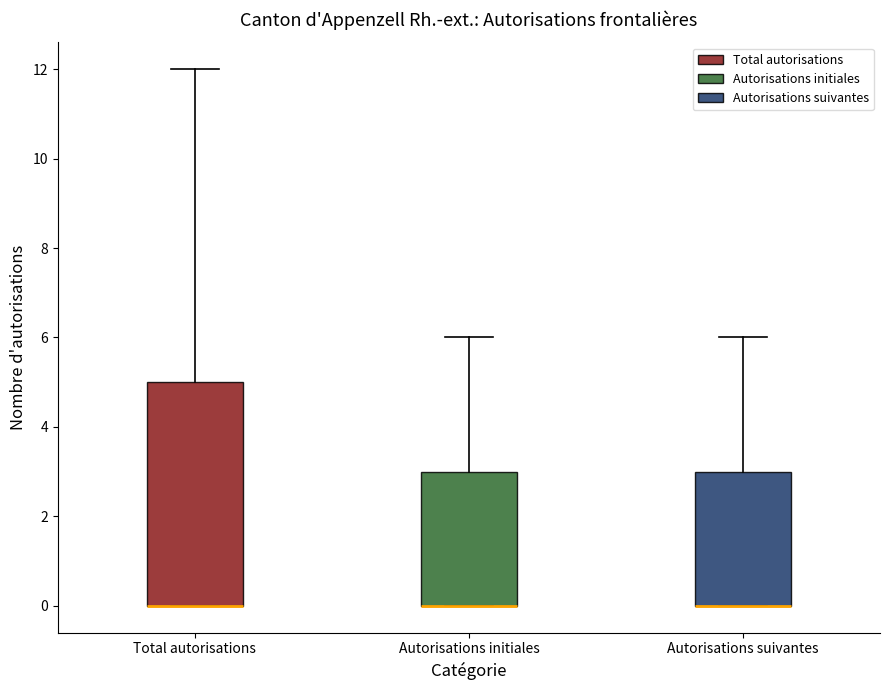

Reading left to right, read every box against the y-axis: the position of its median line, the range the box covers, and the ends of its whiskers. The values are not printed on the chart, so give them approximately, as read against the axis.

Total autorisations: median 0 (drawn on the box's lower edge), box 0 to 5, whiskers 0 to 12
Autorisations initiales: median 0 (drawn on the box's lower edge), box 0 to 3, whiskers 0 to 6
Autorisations suivantes: median 0 (drawn on the box's lower edge), box 0 to 3, whiskers 0 to 6